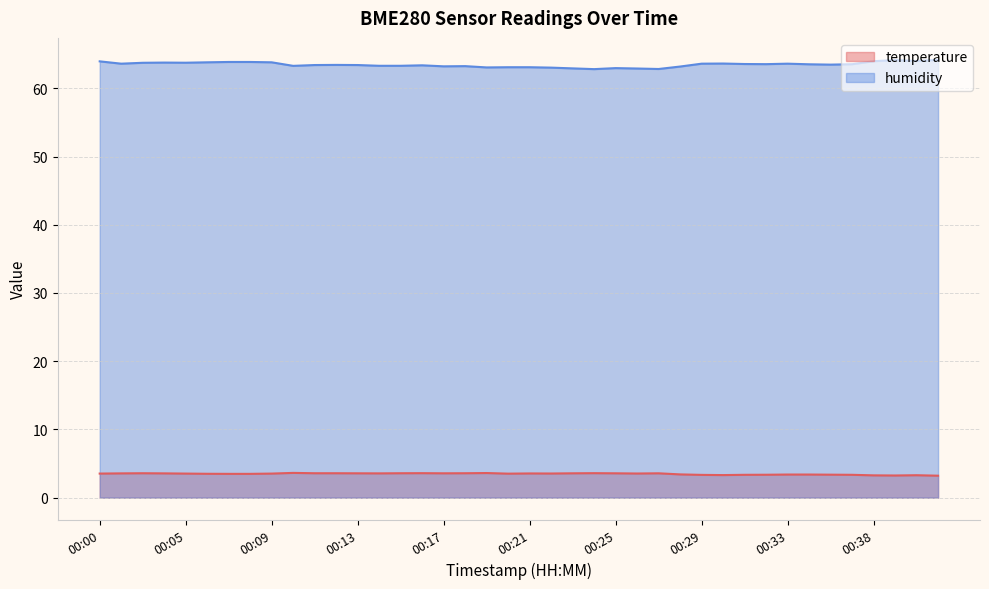

At which label does humidity first exceed 63?

00:00